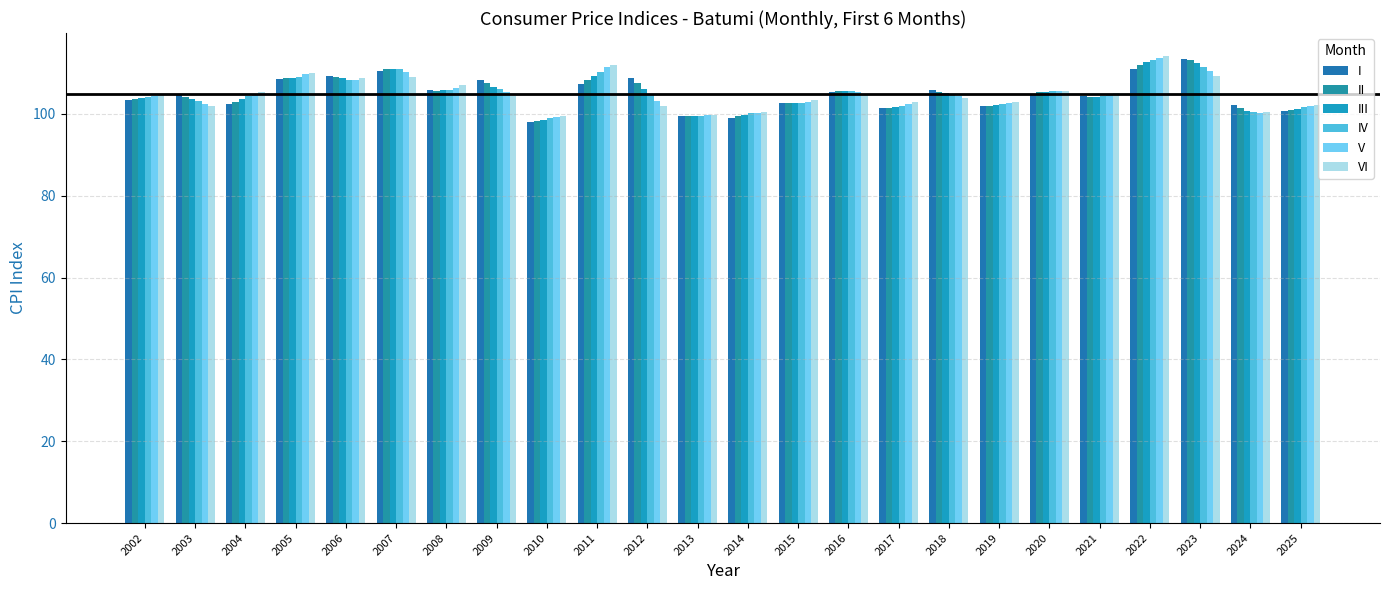

Rank the series by their maximum value, from highest to lowest.

VI, V, I, IV, II, III